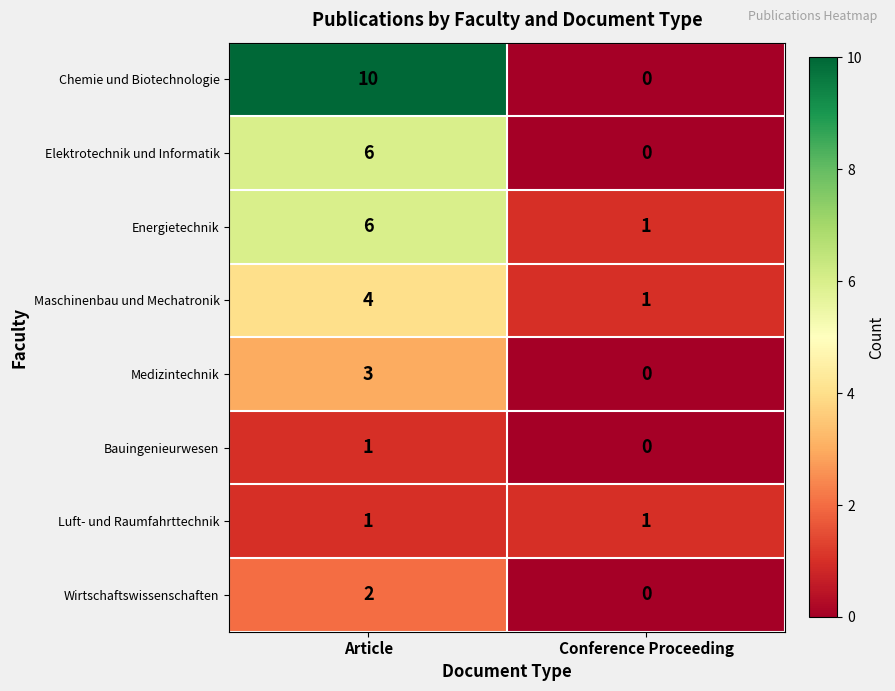

Reading left to right, transcribe all the data shown in this chart.

Chemie und Biotechnologie: Article=10	Conference Proceeding=0
Elektrotechnik und Informatik: Article=6	Conference Proceeding=0
Energietechnik: Article=6	Conference Proceeding=1
Maschinenbau und Mechatronik: Article=4	Conference Proceeding=1
Medizintechnik: Article=3	Conference Proceeding=0
Bauingenieurwesen: Article=1	Conference Proceeding=0
Luft- und Raumfahrttechnik: Article=1	Conference Proceeding=1
Wirtschaftswissenschaften: Article=2	Conference Proceeding=0